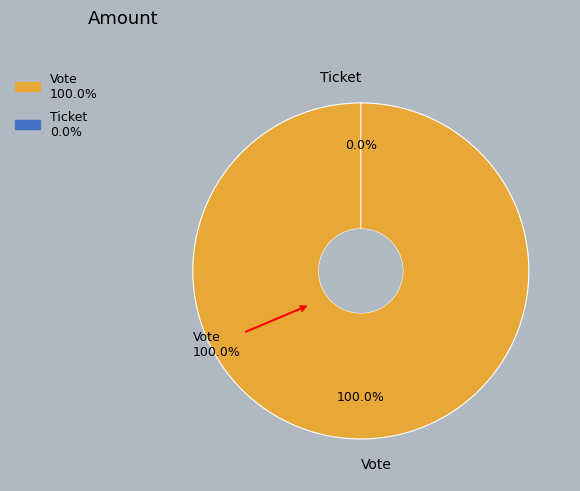

Do Ticket and Vote together represent more than half of the pie?

Yes